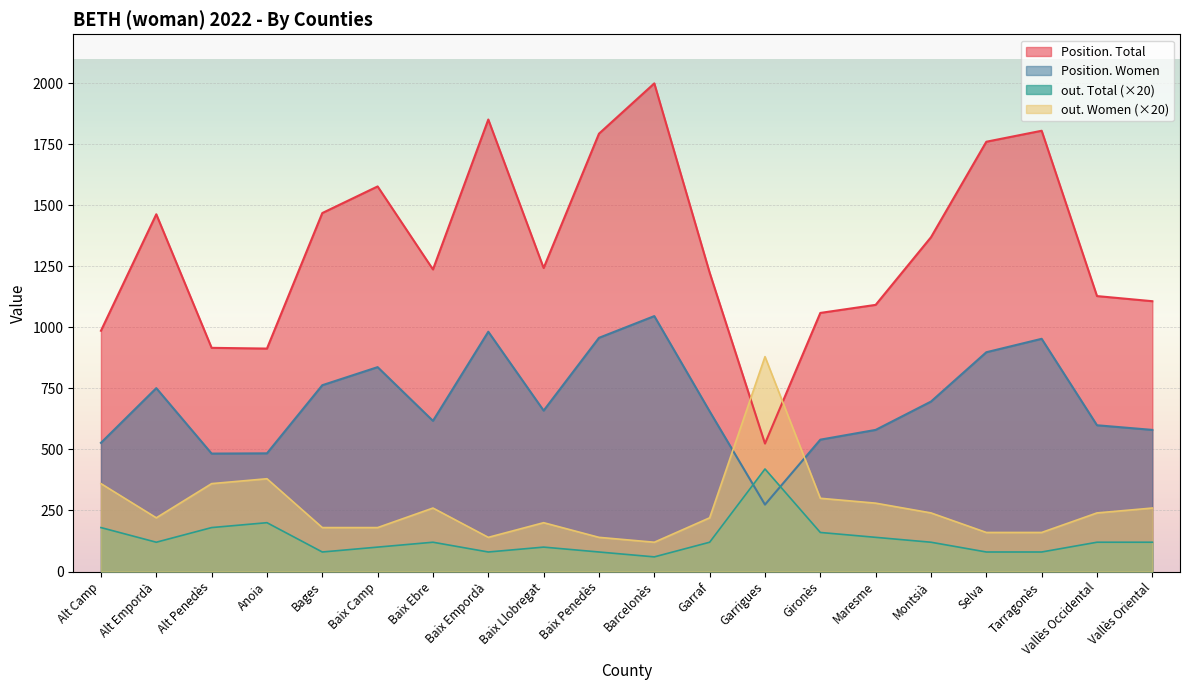

Reading right to left, what are all the values shown in this chart?

Position. Total: 1107	1128	1805	1760	1369	1092	1059	524	1224	1999	1793	1243	1851	1237	1577	1468	913	916	1463	986
Position. Women: 580	599	953	898	696	580	540	274	656	1046	957	659	982	617	837	763	484	483	751	527
out. Total: 120	120	80	80	120	140	160	420	120	60	80	100	80	120	100	80	200	180	120	180
out. Women: 260	240	160	160	240	280	300	880	220	120	140	200	140	260	180	180	380	360	220	360